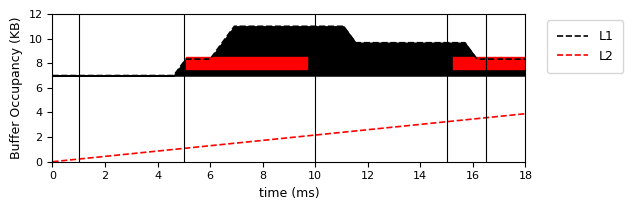

Reading left to right, list all the values displayed in this chart.

L1: 7.0	7.0	7.0	7.0	7.0	7.0	7.0	7.0	7.0	7.0	7.0	8.3	8.3	8.3	9.7	11.0	11.0	11.0	11.0	11.0	11.0	11.0	11.0	11.0	11.0	9.7	9.7	9.7	9.7	9.7	9.7	9.7	9.7	9.7	9.7	8.3	8.3	8.3	8.3	8.3
L2: 0.0	0.1	0.2	0.3	0.4	0.5	0.6	0.7	0.8	0.9	1.0	1.1	1.2	1.3	1.4	1.5	1.6	1.7	1.8	1.9	2.0	2.1	2.2	2.3	2.4	2.5	2.6	2.7	2.8	2.9	3.0	3.1	3.2	3.3	3.4	3.5	3.6	3.7	3.8	3.9